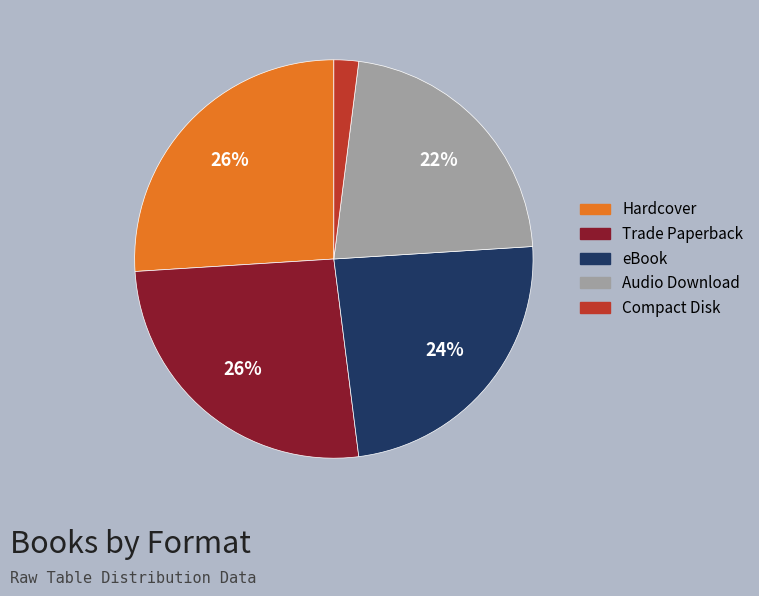

Which category has the smallest portion of the pie?

Compact Disk